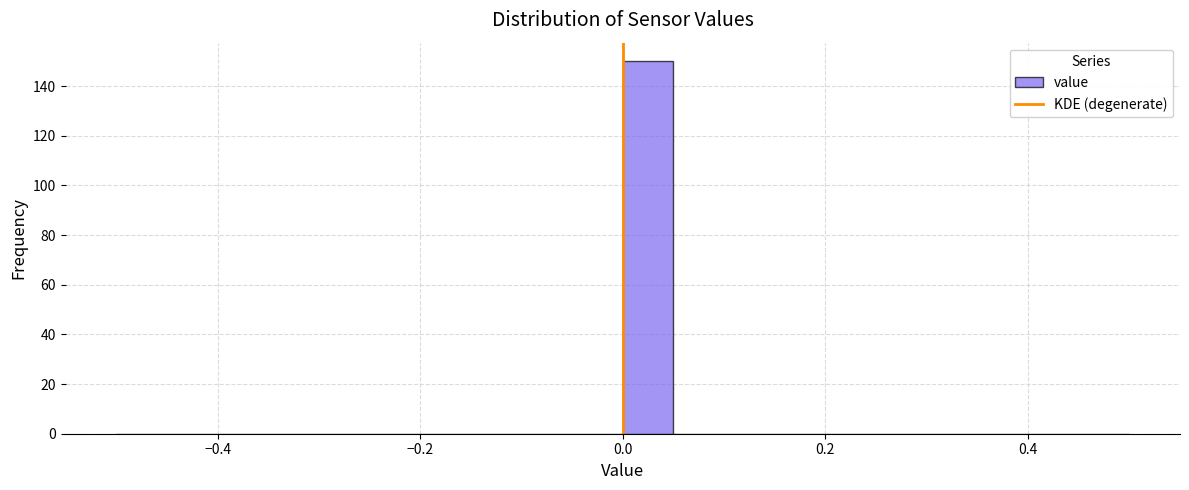

Around what value on the x-axis is the tallest bar? Give the approximate position of its centre, as read against the axis.

0.02